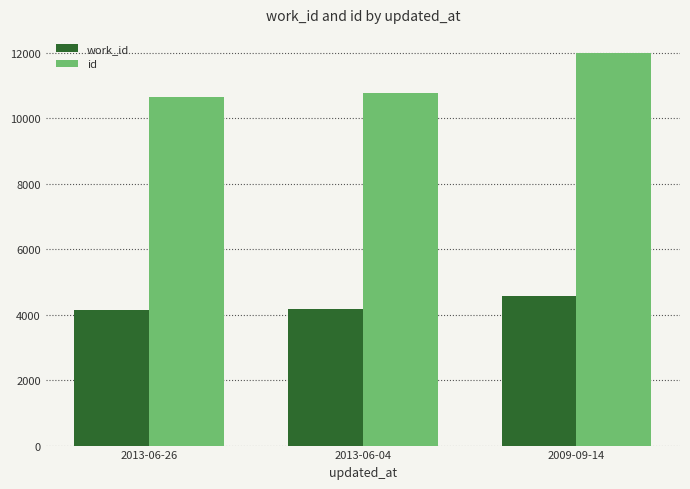

How many values in the work_id series are below 4171?

1